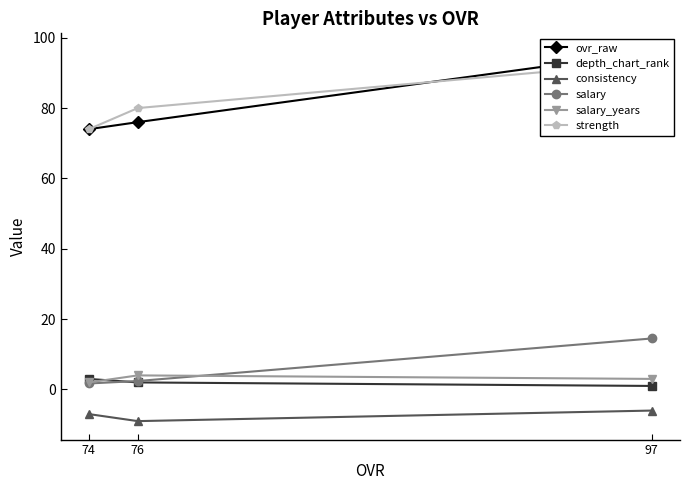

How many salary_years values are between 2 and 4?

3